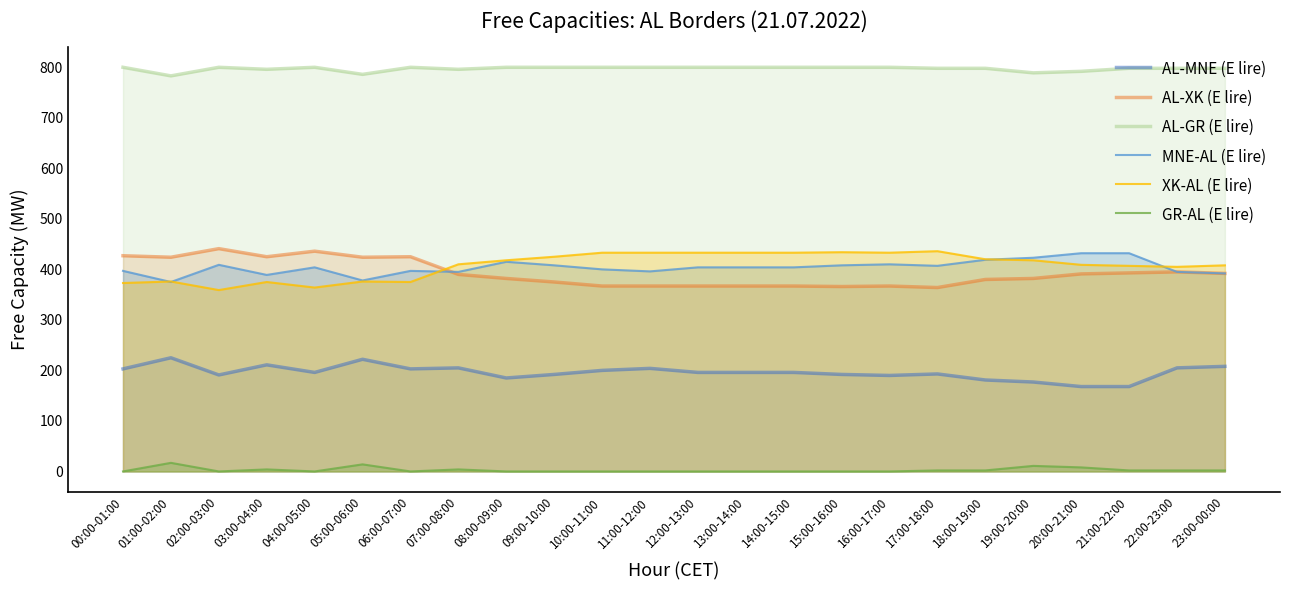

In MNE-AL (E lire), how many points are higher than both neighbors (excluding endpoints)?

5